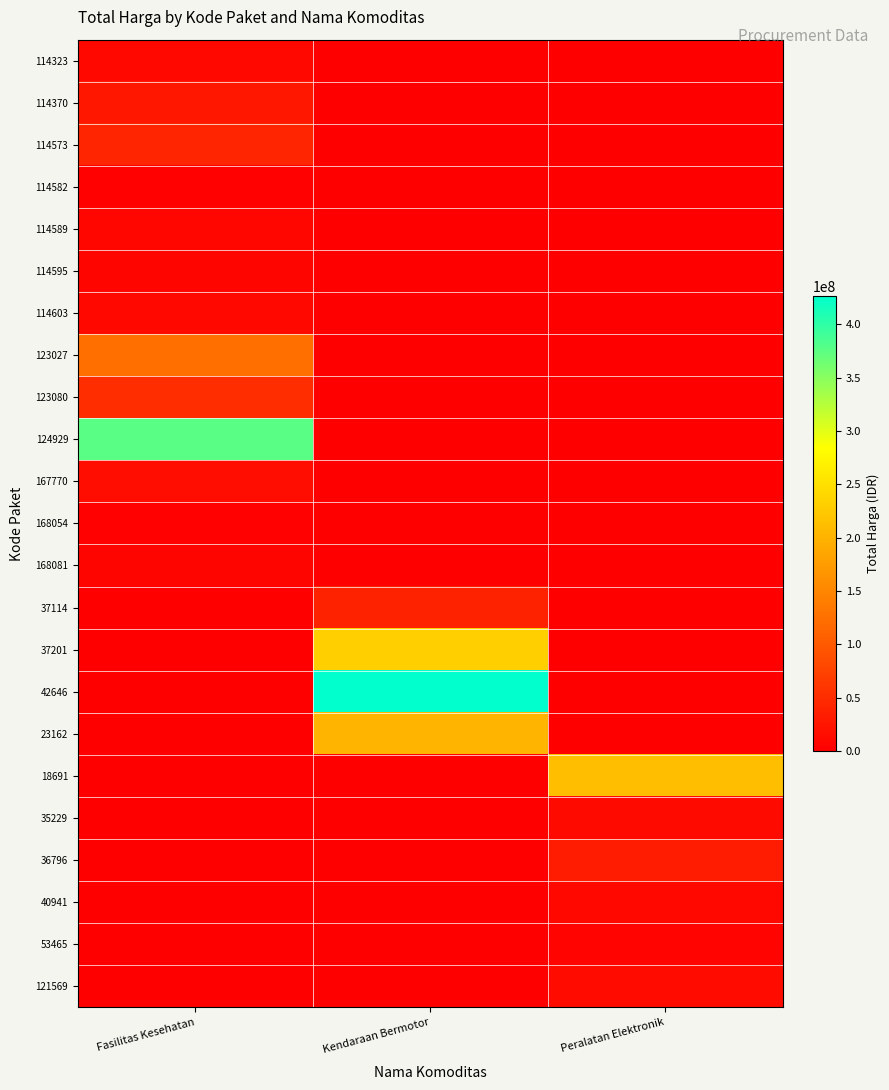

Reading left to right, extract all data points from this chart.

114323: Fasilitas Kesehatan=10062484	Kendaraan Bermotor=0	Peralatan Elektronik=0
114370: Fasilitas Kesehatan=26136000	Kendaraan Bermotor=0	Peralatan Elektronik=0
114573: Fasilitas Kesehatan=42149455	Kendaraan Bermotor=0	Peralatan Elektronik=0
114582: Fasilitas Kesehatan=2599960	Kendaraan Bermotor=0	Peralatan Elektronik=0
114589: Fasilitas Kesehatan=7529200	Kendaraan Bermotor=0	Peralatan Elektronik=0
114595: Fasilitas Kesehatan=6052778	Kendaraan Bermotor=0	Peralatan Elektronik=0
114603: Fasilitas Kesehatan=9511000	Kendaraan Bermotor=0	Peralatan Elektronik=0
123027: Fasilitas Kesehatan=124900000	Kendaraan Bermotor=0	Peralatan Elektronik=0
123080: Fasilitas Kesehatan=51612000	Kendaraan Bermotor=0	Peralatan Elektronik=0
124929: Fasilitas Kesehatan=376595700	Kendaraan Bermotor=0	Peralatan Elektronik=0
167770: Fasilitas Kesehatan=15125000	Kendaraan Bermotor=0	Peralatan Elektronik=0
168054: Fasilitas Kesehatan=3746160	Kendaraan Bermotor=0	Peralatan Elektronik=0
168081: Fasilitas Kesehatan=6777480	Kendaraan Bermotor=0	Peralatan Elektronik=0
37114: Fasilitas Kesehatan=0	Kendaraan Bermotor=38810000	Peralatan Elektronik=0
37201: Fasilitas Kesehatan=0	Kendaraan Bermotor=231100000	Peralatan Elektronik=0
42646: Fasilitas Kesehatan=0	Kendaraan Bermotor=426700000	Peralatan Elektronik=0
23162: Fasilitas Kesehatan=0	Kendaraan Bermotor=202000000	Peralatan Elektronik=0
18691: Fasilitas Kesehatan=0	Kendaraan Bermotor=0	Peralatan Elektronik=213825000
35229: Fasilitas Kesehatan=0	Kendaraan Bermotor=0	Peralatan Elektronik=11879100
36796: Fasilitas Kesehatan=0	Kendaraan Bermotor=0	Peralatan Elektronik=32000000
40941: Fasilitas Kesehatan=0	Kendaraan Bermotor=0	Peralatan Elektronik=10374000
53465: Fasilitas Kesehatan=0	Kendaraan Bermotor=0	Peralatan Elektronik=5267600
121569: Fasilitas Kesehatan=0	Kendaraan Bermotor=0	Peralatan Elektronik=13345000